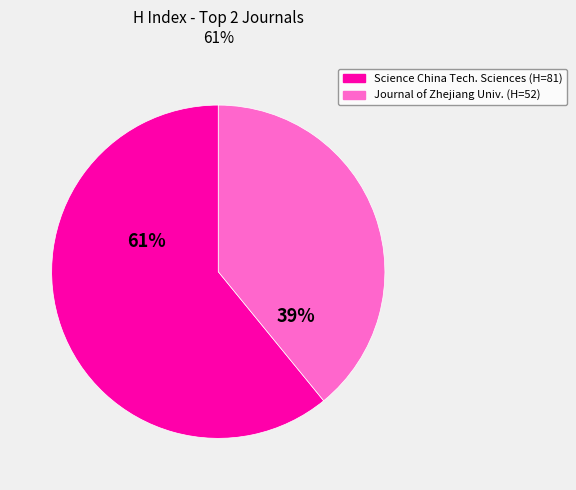

What percentage is the Science China Technological Sciences slice, to the nearest percent?

61%